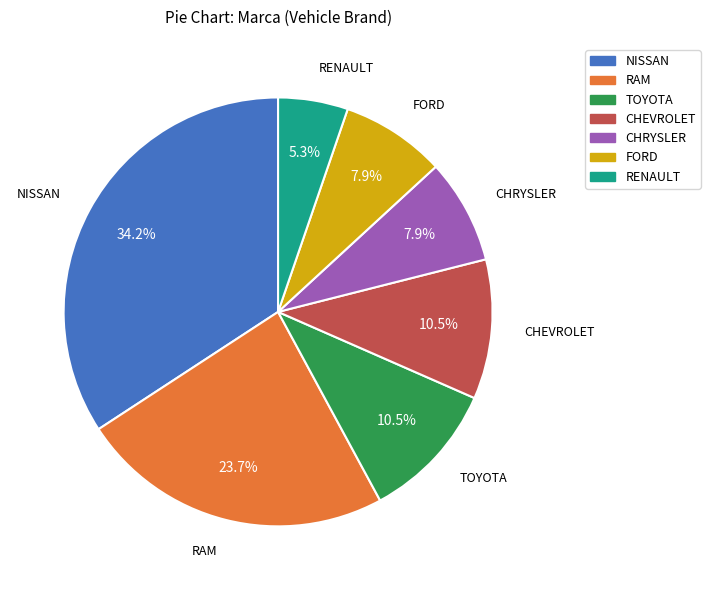

What is the ratio of the value at CHEVROLET to the value at FORD?

1.3